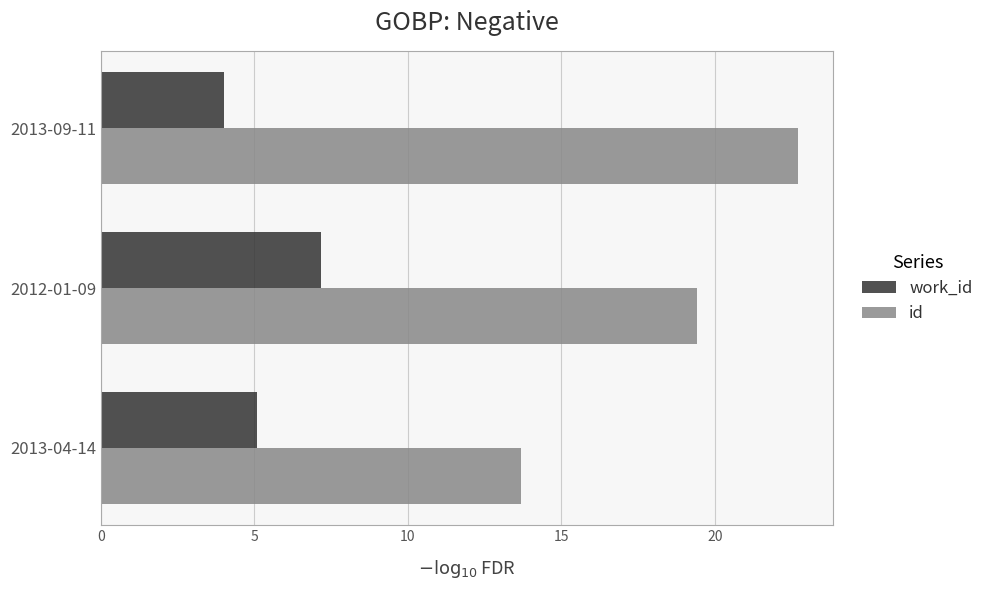

Which series has the largest total across all categories?

id